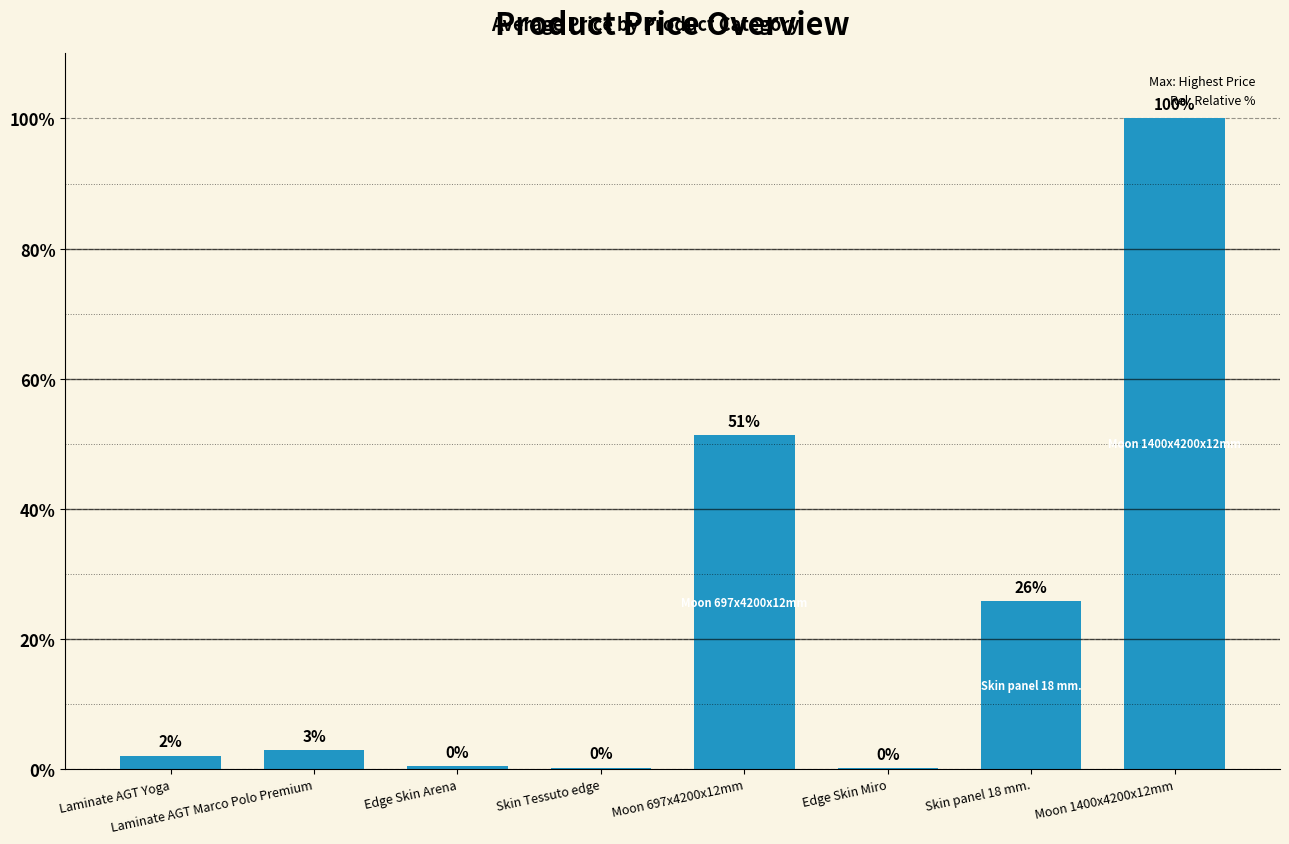

What is the sum of the values at Skin panel 18 mm. and Moon 697x4200x12mm?

77.0